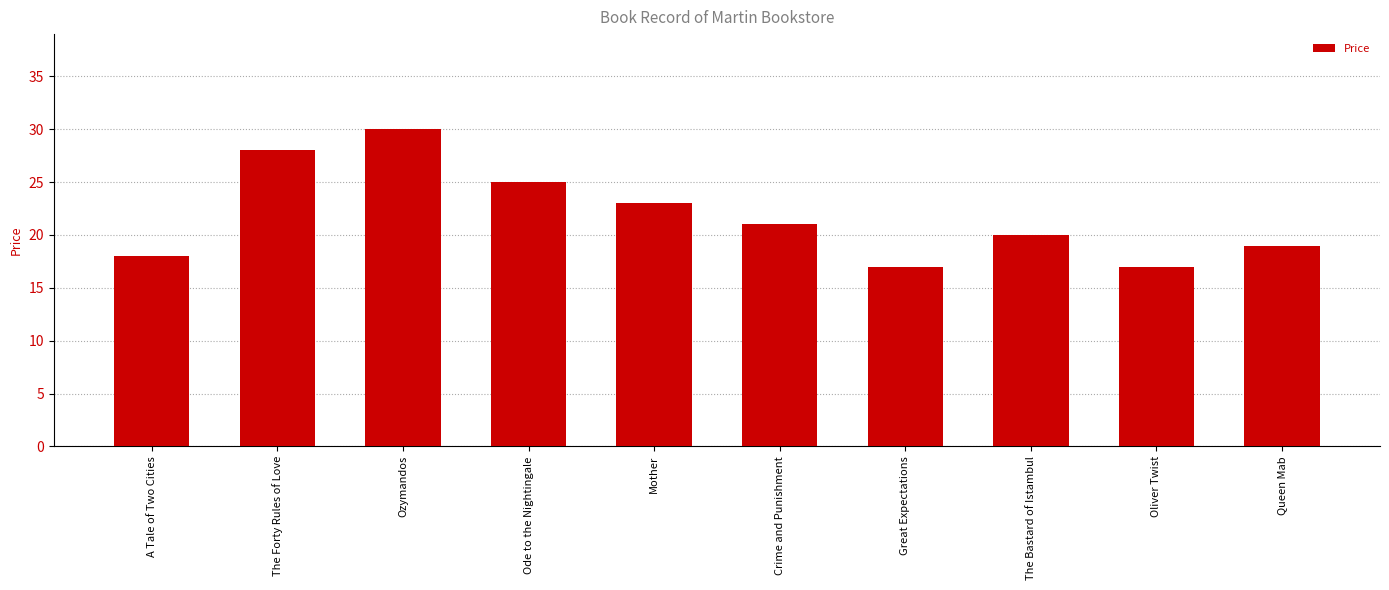

What position from the right is The Bastard of Istambul?

3